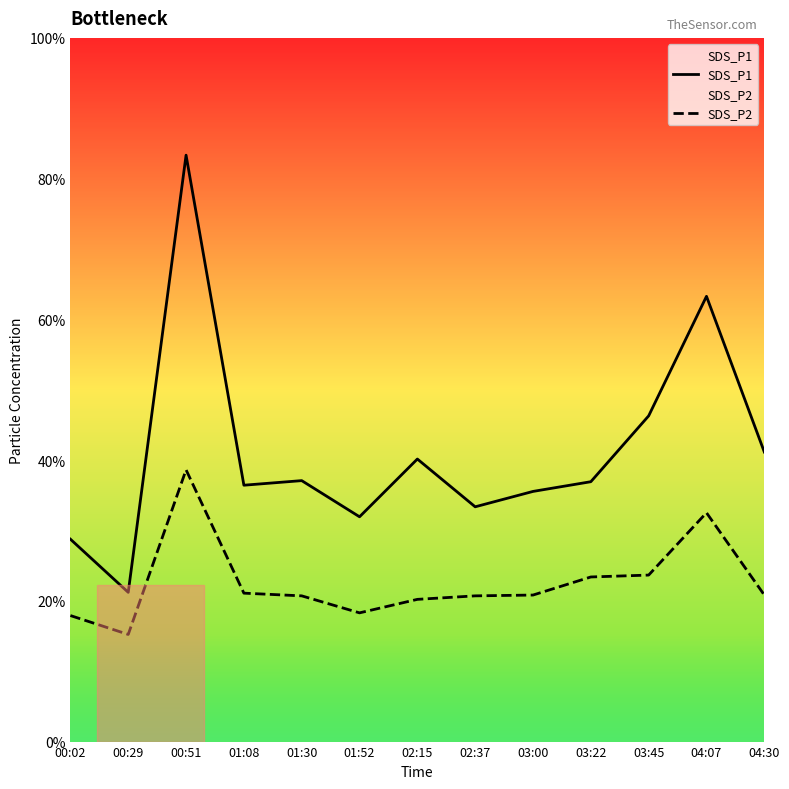

True or false: SDS_P1 and SDS_P2 intersect in this chart.

False